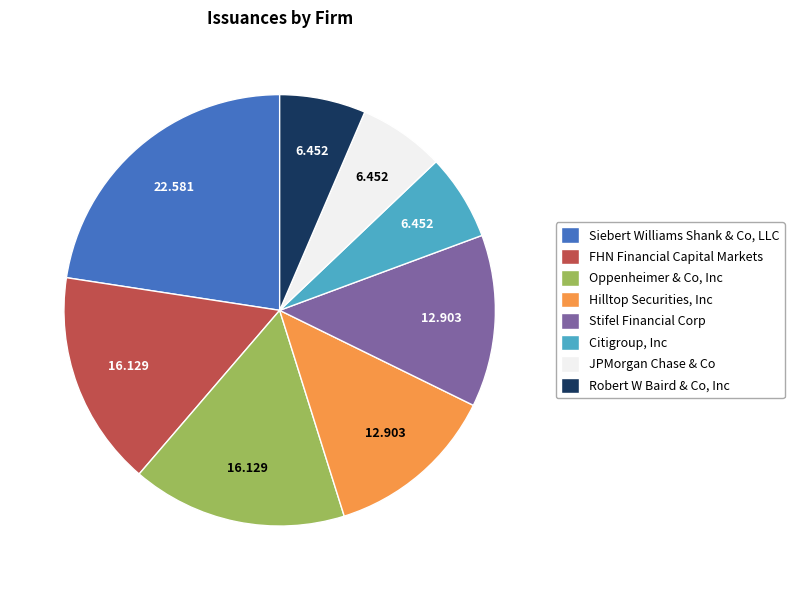

Is there any slice that represents more than half of the pie?

No